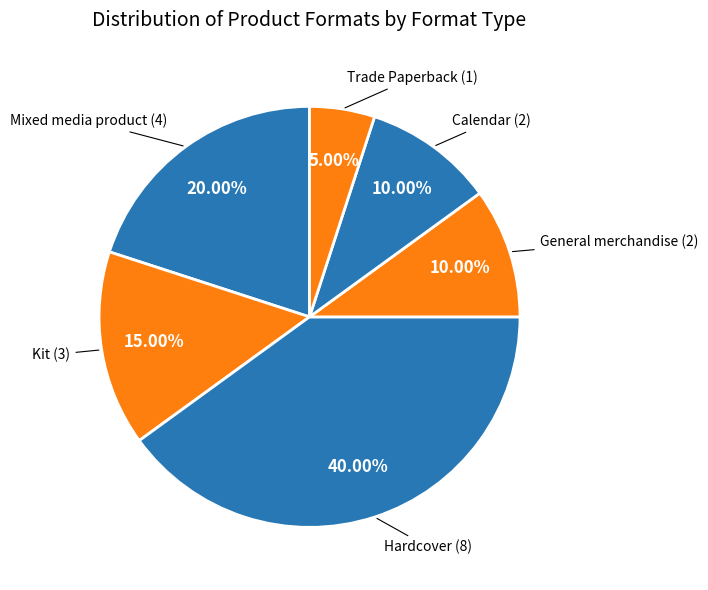

Which slice is the smallest?

Trade Paperback